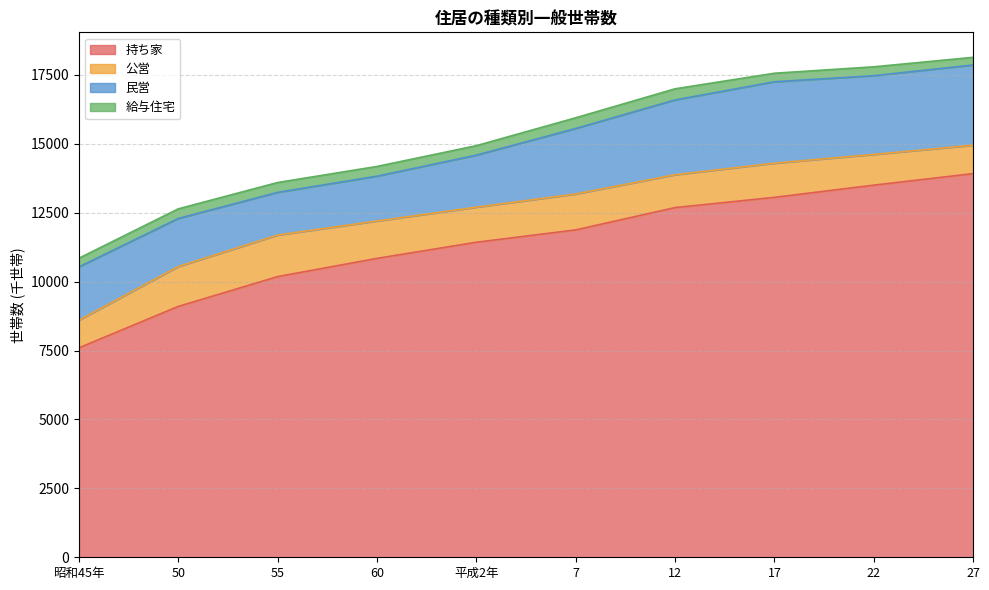

What is the smallest value displayed?

277